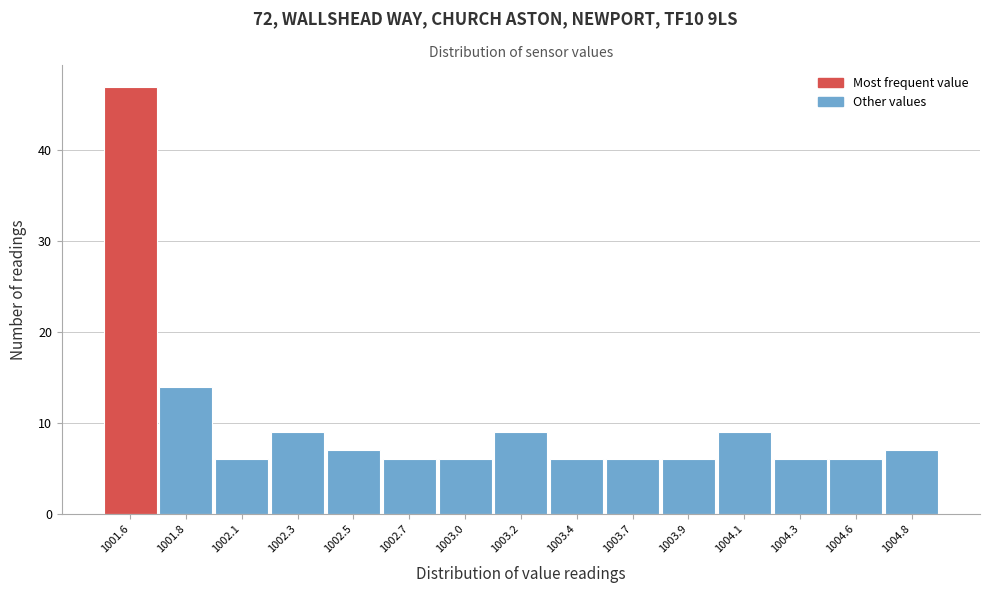

Reading left to right, what are all the values shown in this chart?

47	14	6	9	7	6	6	9	6	6	6	9	6	6	7